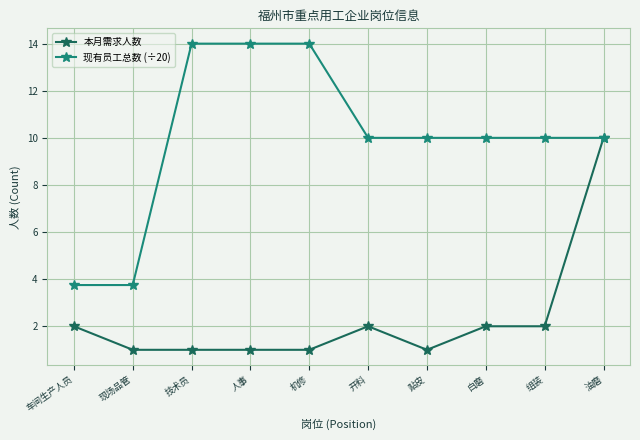

True or false: 现有员工总数 (÷20) has a value of 10.0 at 白磨.

True